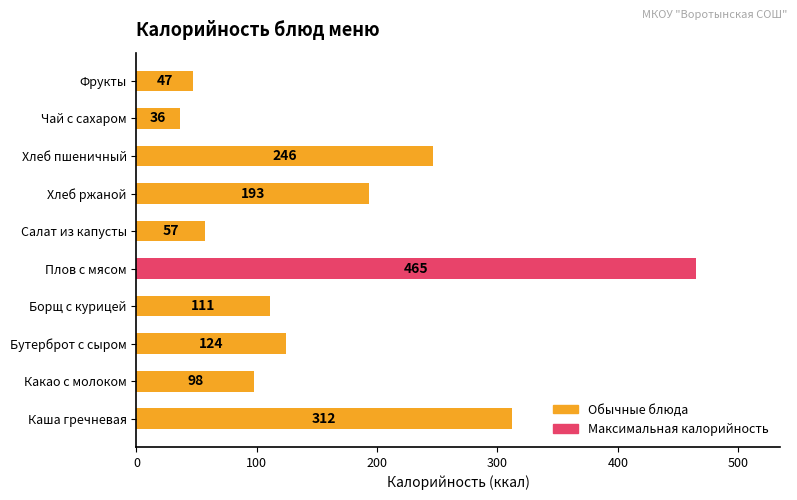

At which category does the chart reach its peak across all series?

Плов с мясом